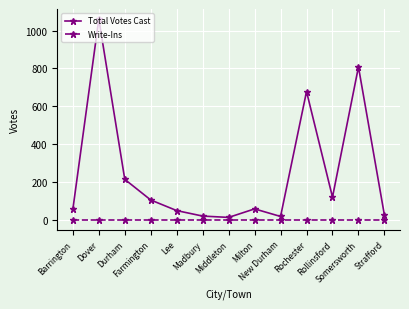

What is the label of the 13th point from the left?

Strafford